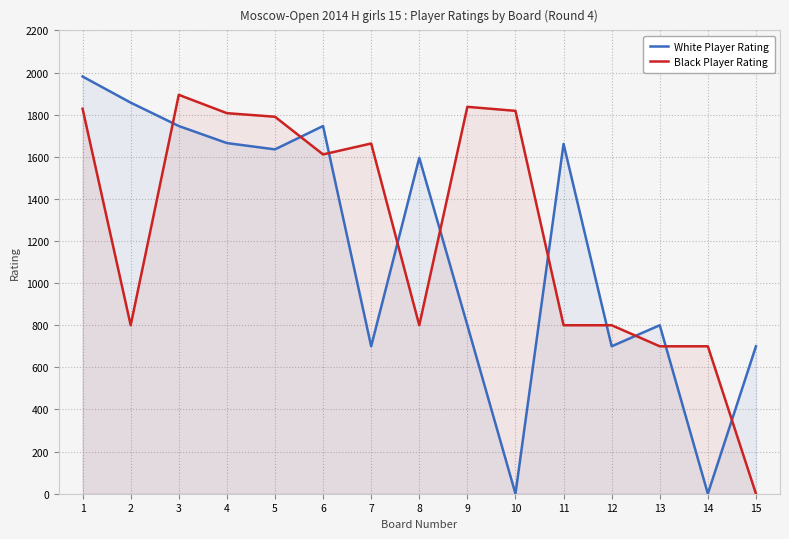

Is the value of Black Player Rating at 10 greater than the value of White Player Rating at 1?

No